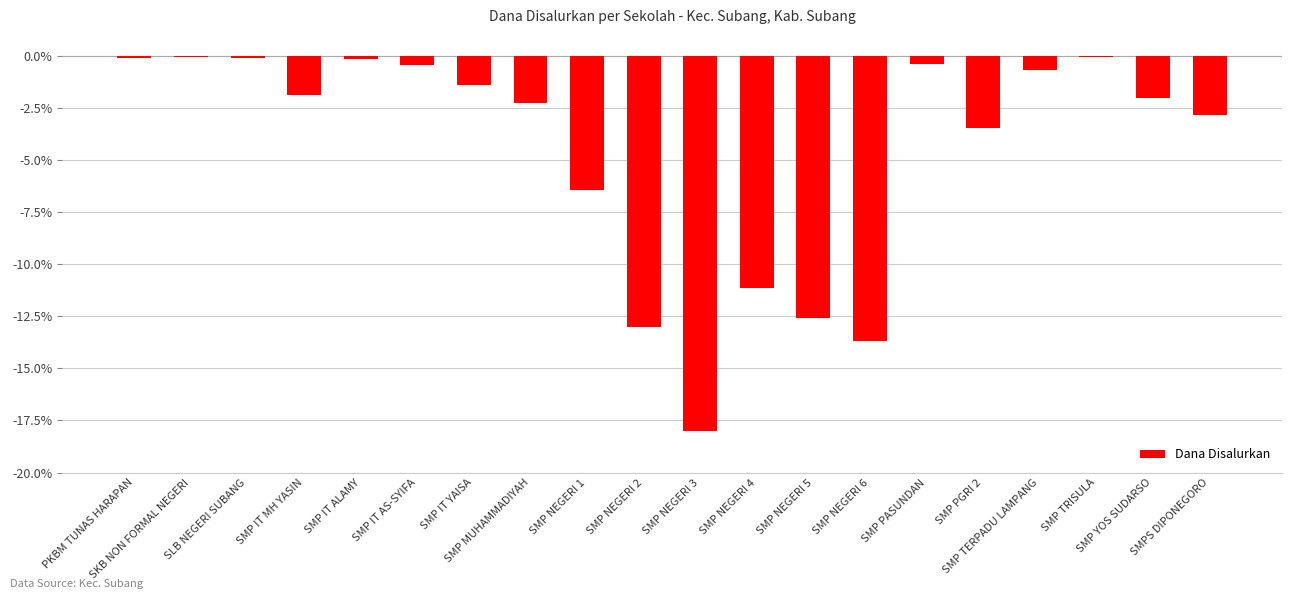

At which label does the data first exceed -1?

PKBM TUNAS HARAPAN